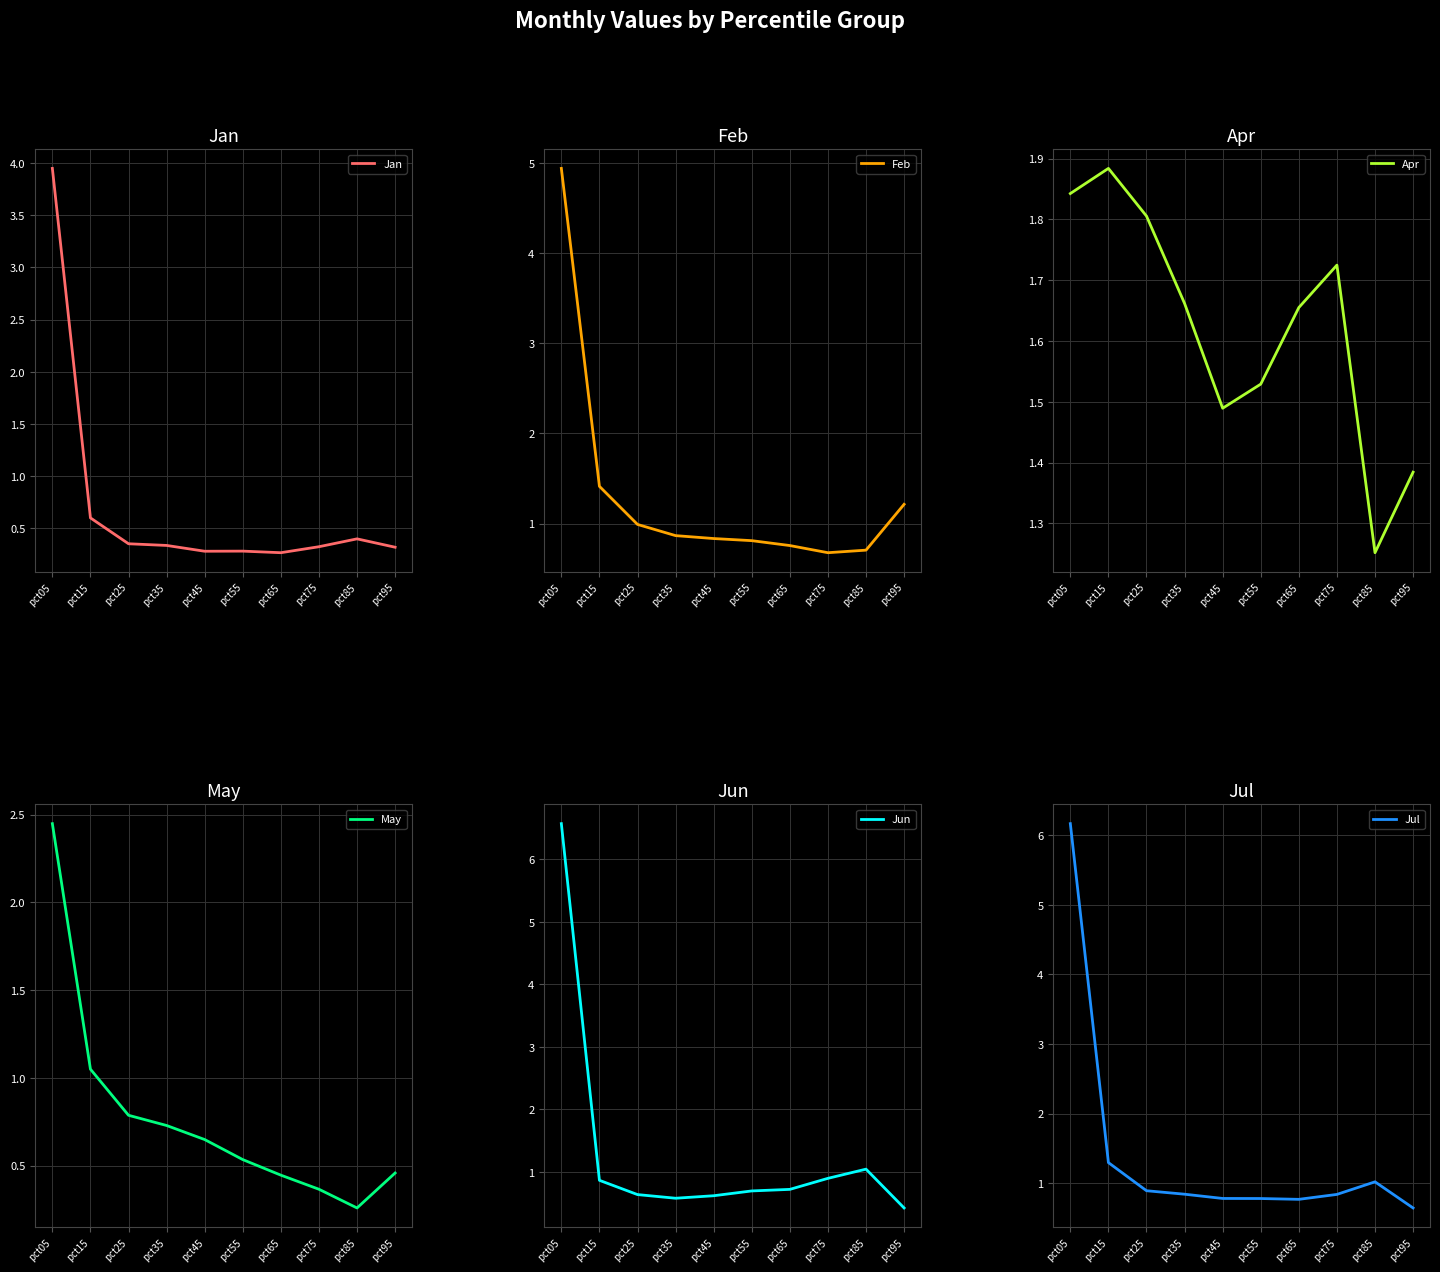

What is the minimum value for Jun?

0.4